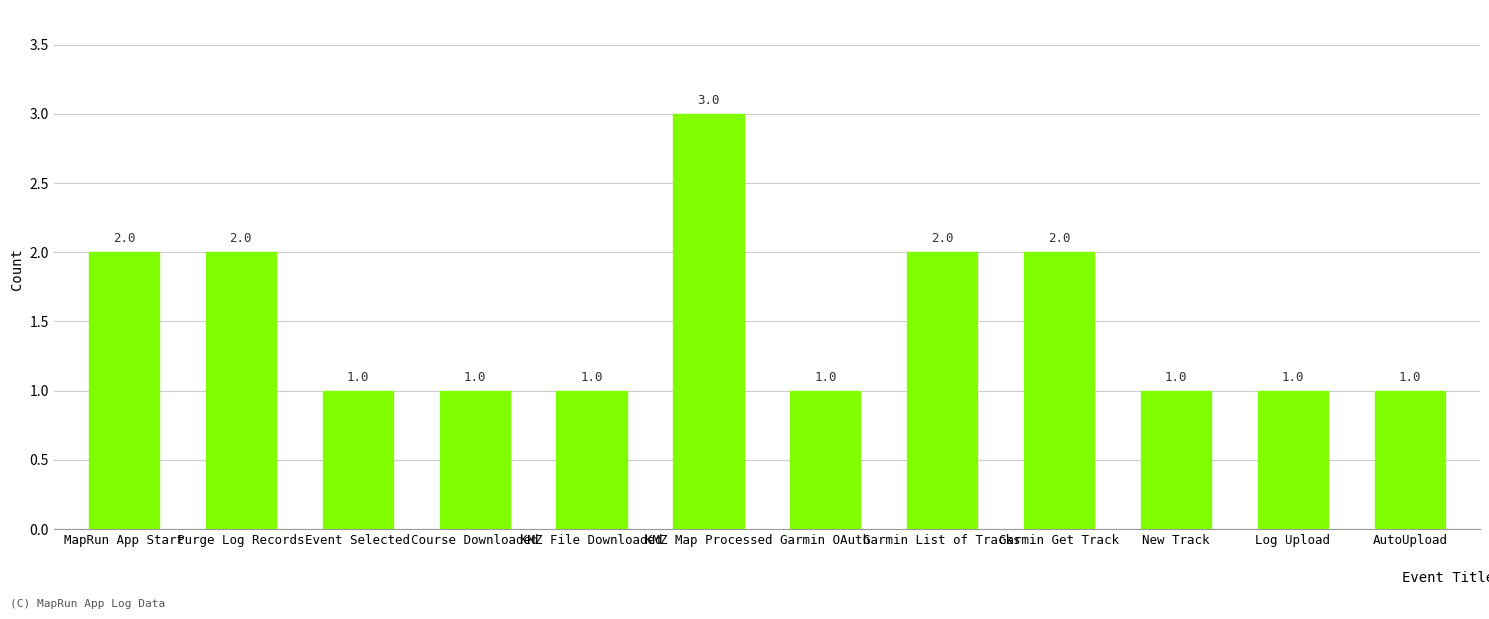

Reading right to left, list all the values displayed in this chart.

AutoUpload=1	Log Upload=1	New Track=1	Garmin Get Track=2	Garmin List of Tracks=2	Garmin OAuth=1	KMZ Map Processed=3	KMZ File Downloaded=1	Course Downloaded=1	Event Selected=1	Purge Log Records=2	MapRun App Start=2